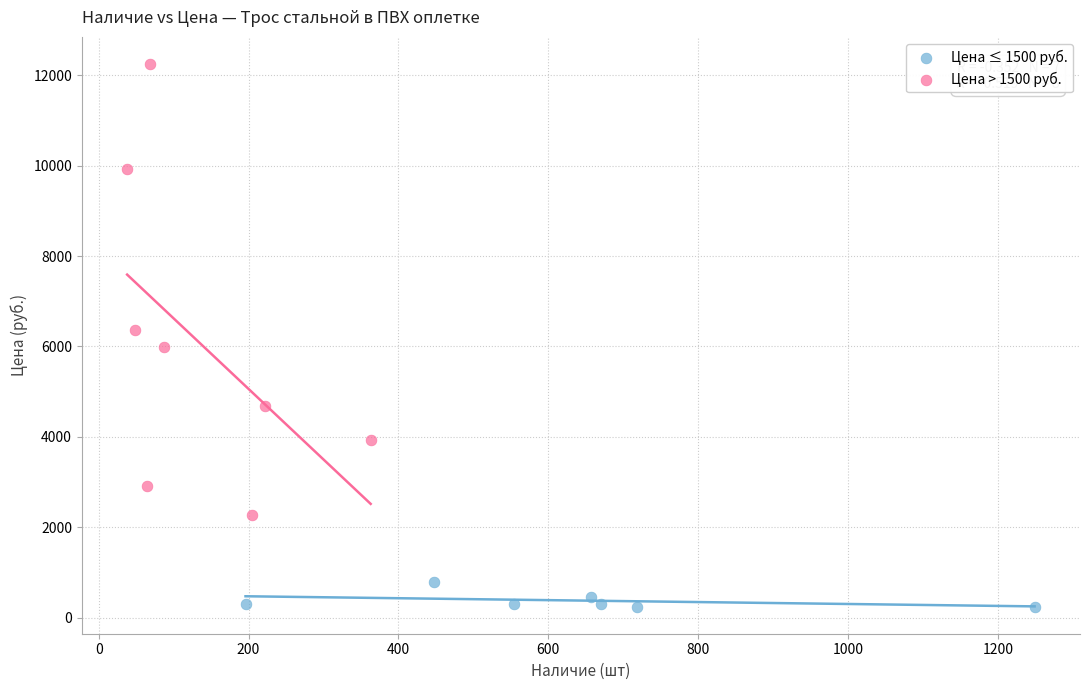

What are all the series names shown in the legend?

Цена ≤ 1500 руб., Цена > 1500 руб.